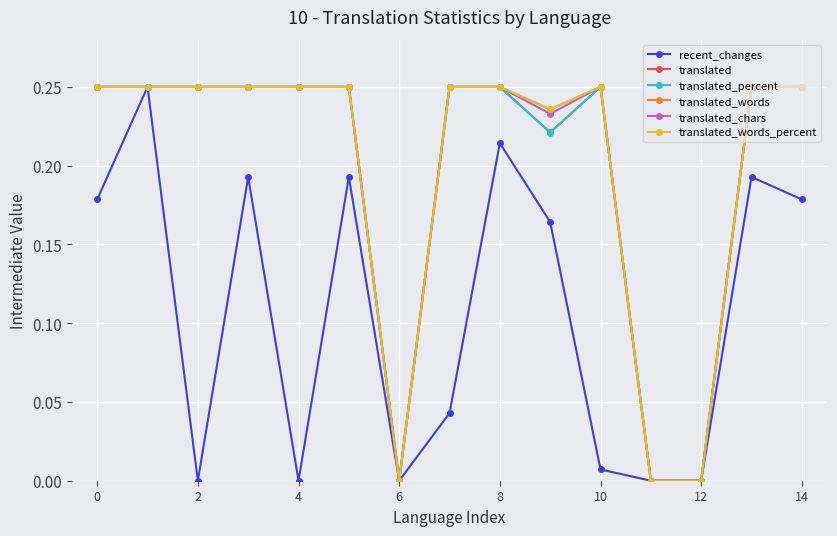

True or false: translated_chars has more than 0 interior local peaks.

True